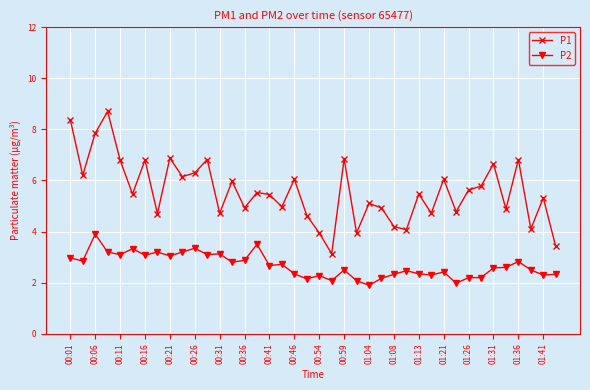

What is the smallest value displayed?

1.9